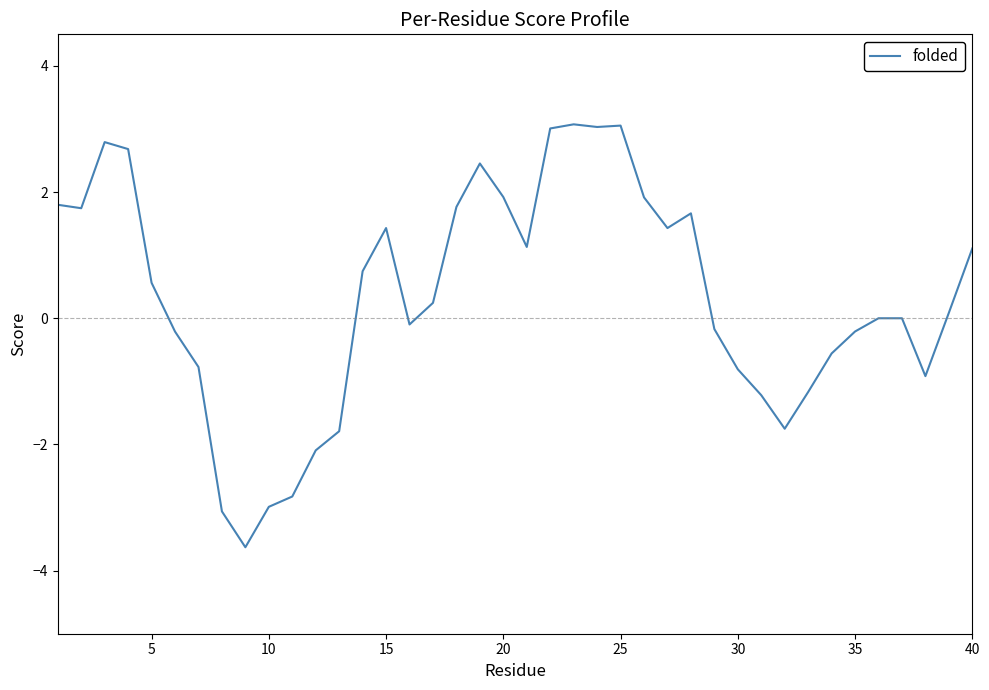

What is the average value?

0.3